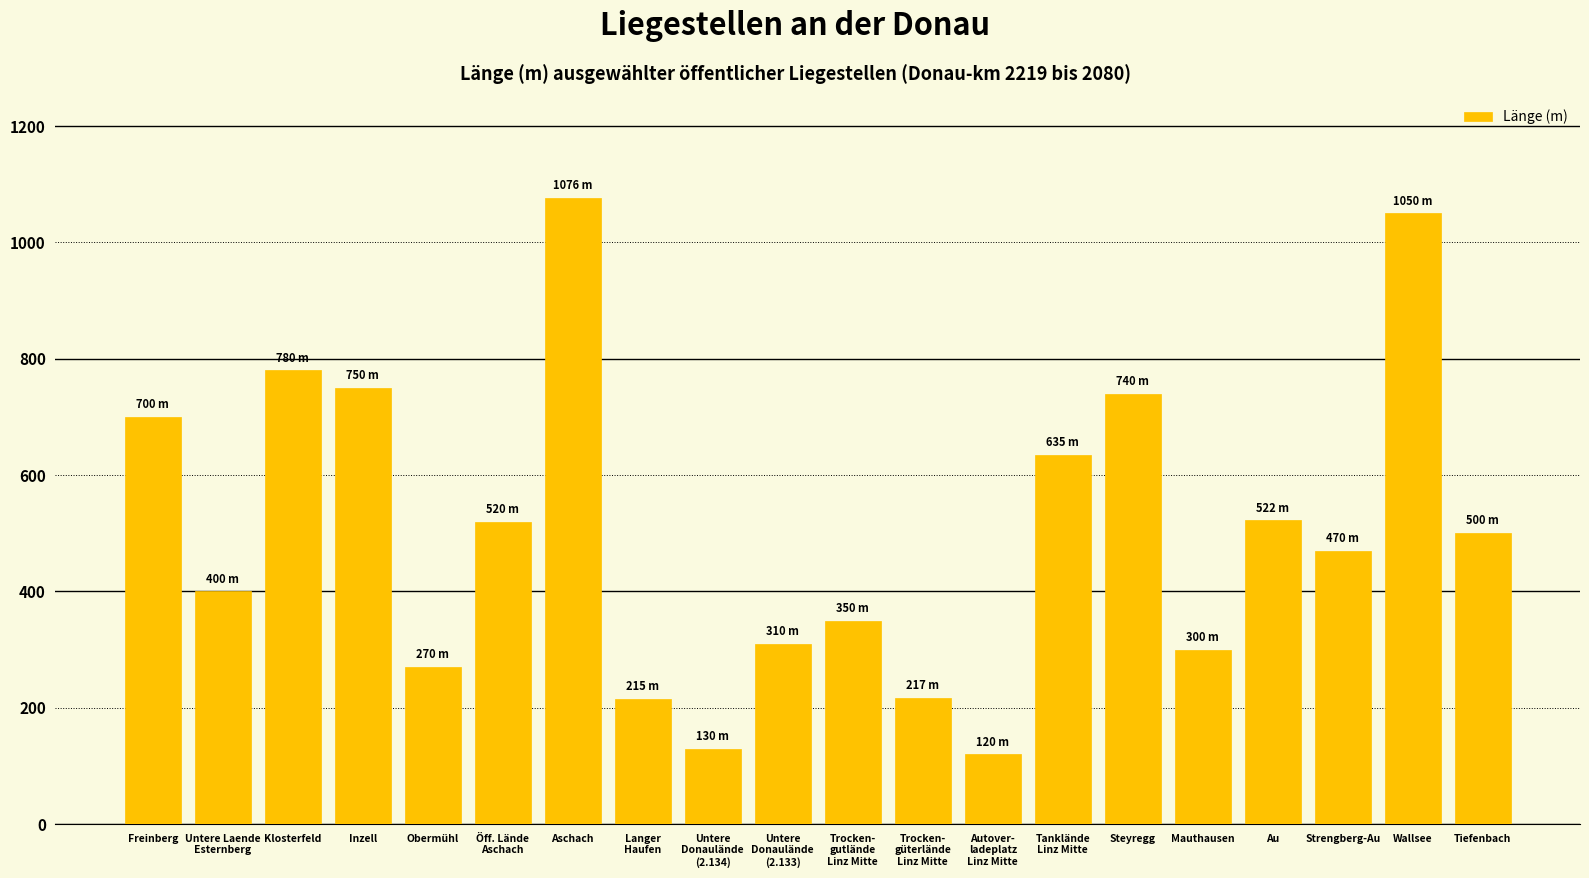

Which category has the highest value across all series?

Aschach